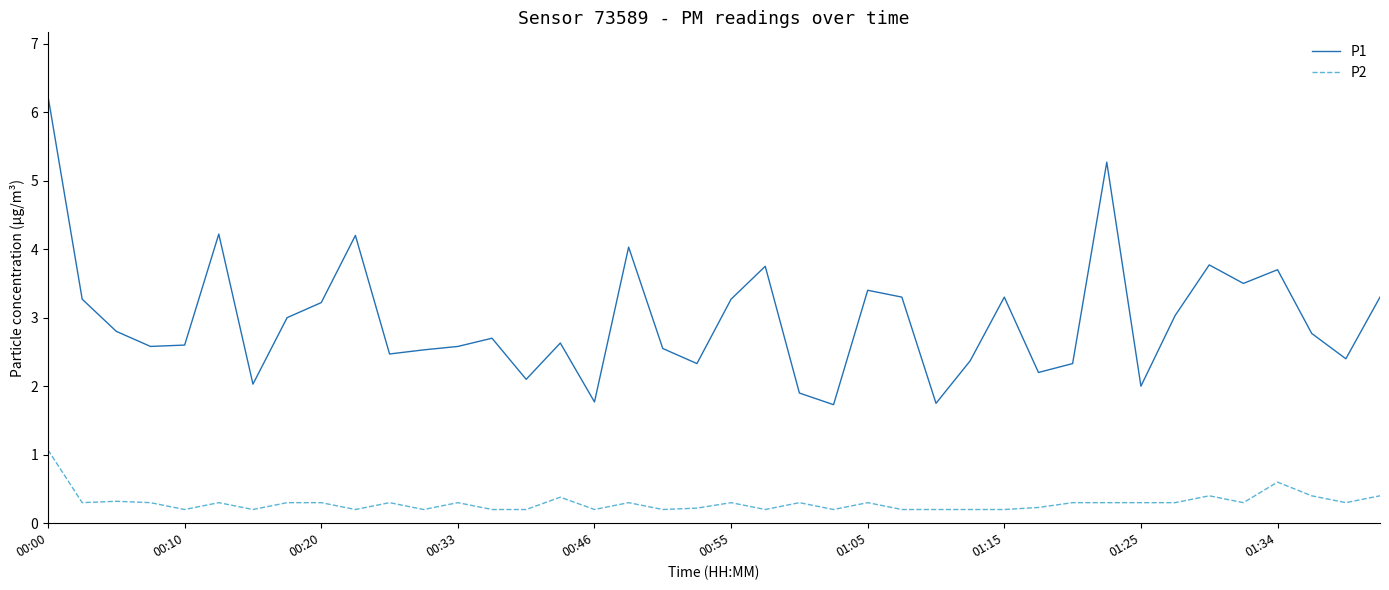

True or false: P2 and P1 intersect in this chart.

False